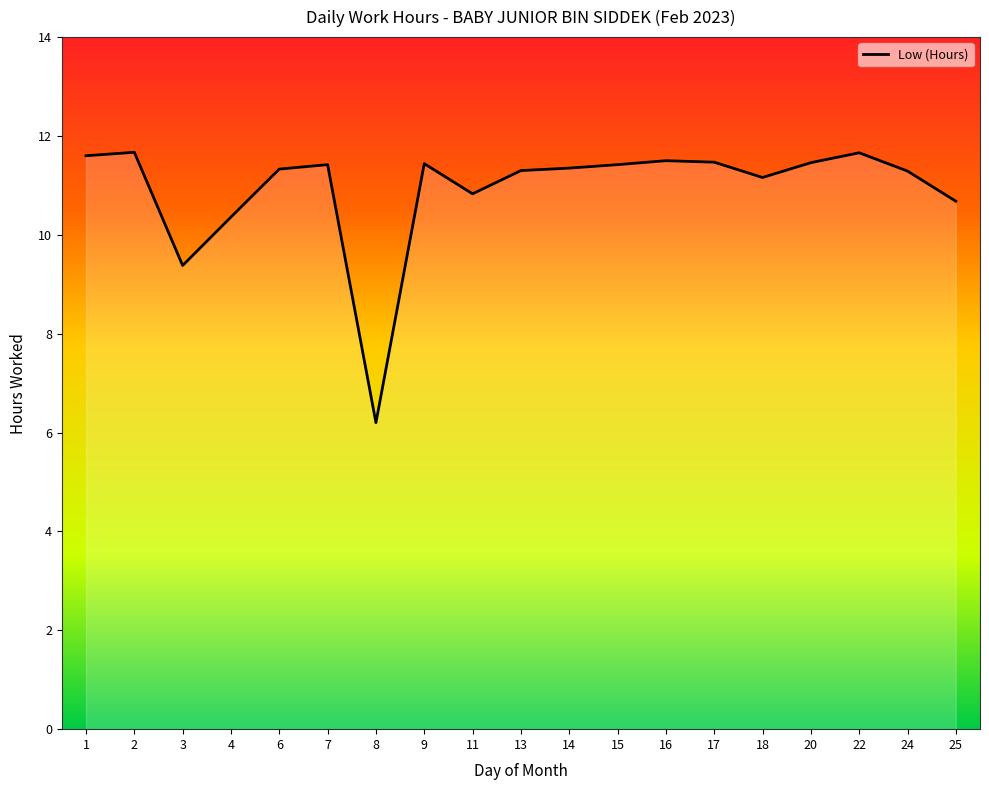

What is the change in value from 4 to 22?

+1.3